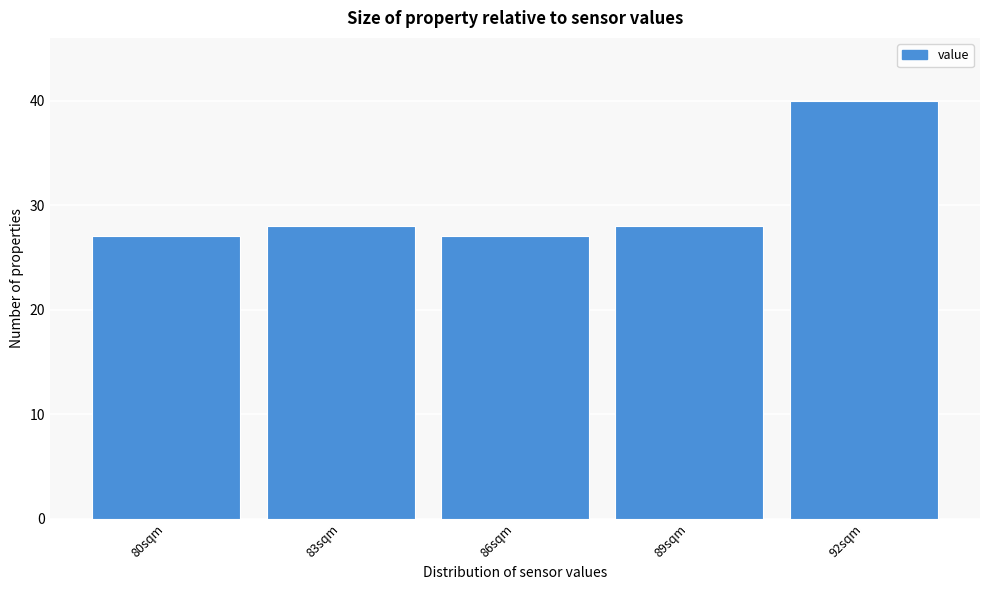

Reading left to right, extract all data points from this chart.

27	28	27	28	40